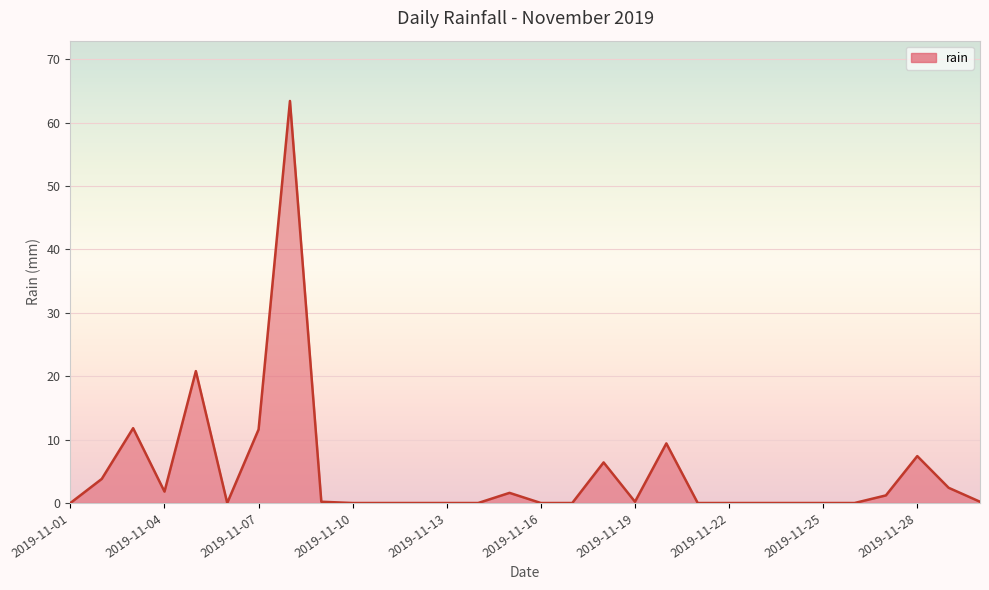

What is the difference between the maximum and minimum values?

63.4